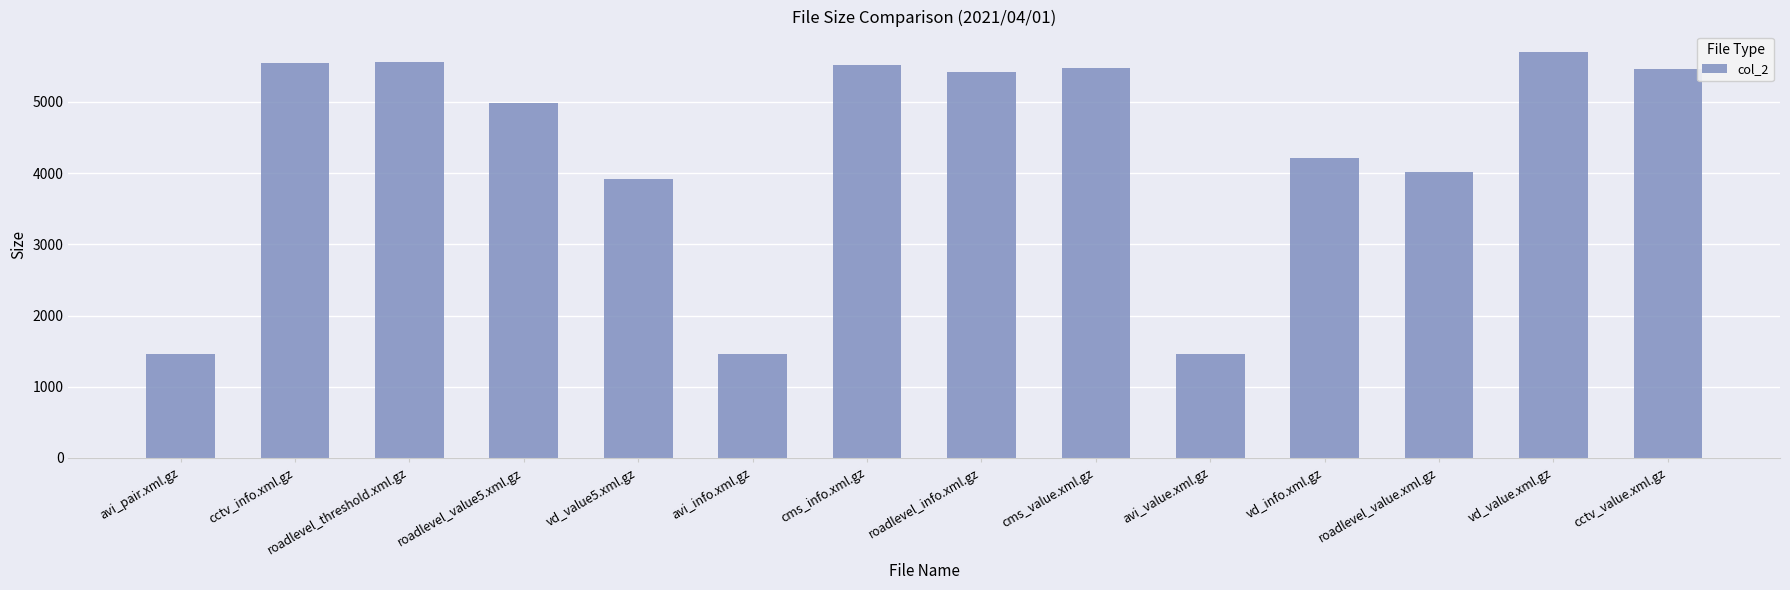

The value at roadlevel_info.xml.gz is 5417. True or false?

True